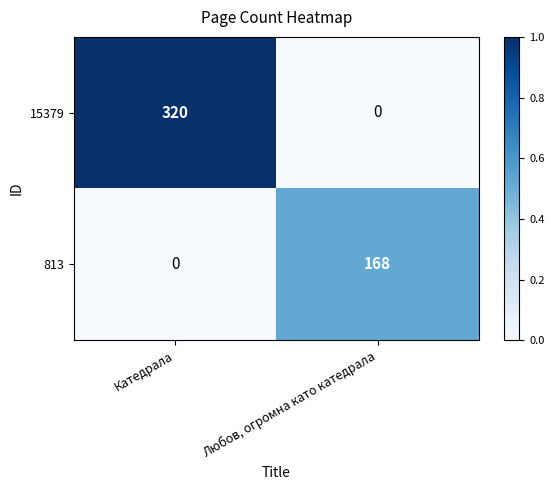

At which label does 15379 reach its minimum?

Любов, огромна като катедрала